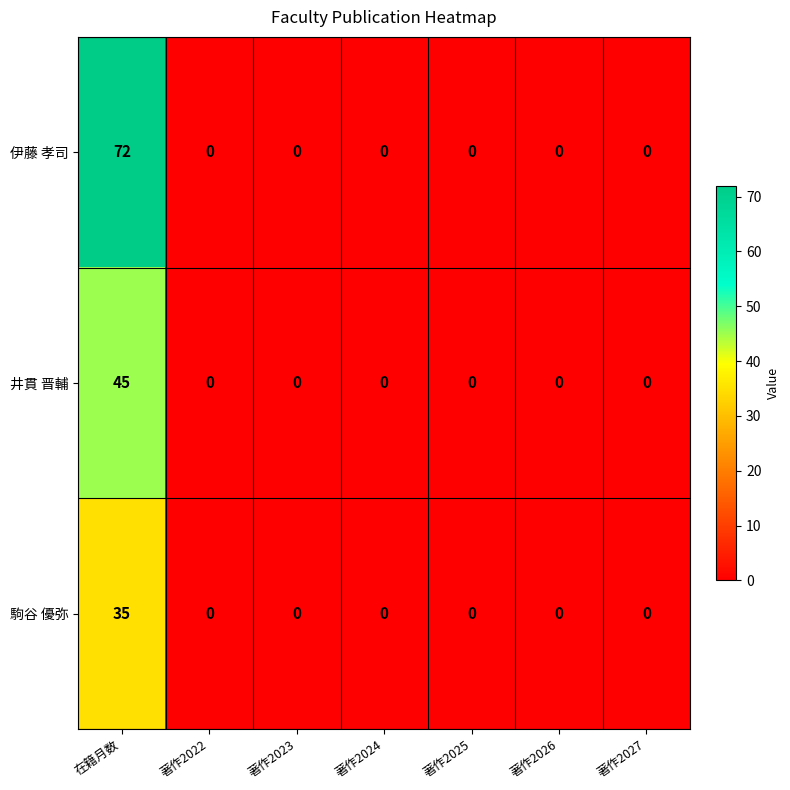

At which category is the sum across all series the highest?

在籍月数